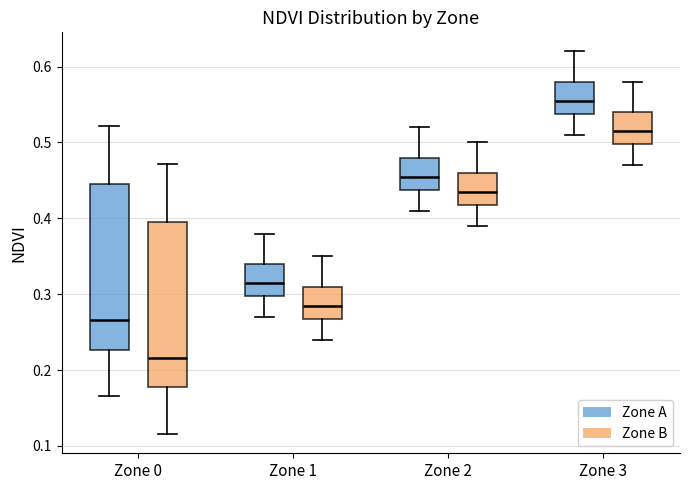

Reading left to right, read every box against the y-axis: the position of its median line, the range the box covers, and the ends of its whiskers. The values are not printed on the chart, so give them approximately, as read against the axis.

Zone 0 (Zone A): median 0.27, box 0.23 to 0.45, whiskers 0.17 to 0.52
Zone 0 (Zone B): median 0.22, box 0.18 to 0.40, whiskers 0.12 to 0.47
Zone 1 (Zone A): median 0.32, box 0.30 to 0.34, whiskers 0.27 to 0.38
Zone 1 (Zone B): median 0.29, box 0.27 to 0.31, whiskers 0.24 to 0.35
Zone 2 (Zone A): median 0.46, box 0.44 to 0.48, whiskers 0.41 to 0.52
Zone 2 (Zone B): median 0.44, box 0.42 to 0.46, whiskers 0.39 to 0.50
Zone 3 (Zone A): median 0.56, box 0.54 to 0.58, whiskers 0.51 to 0.62
Zone 3 (Zone B): median 0.52, box 0.50 to 0.54, whiskers 0.47 to 0.58